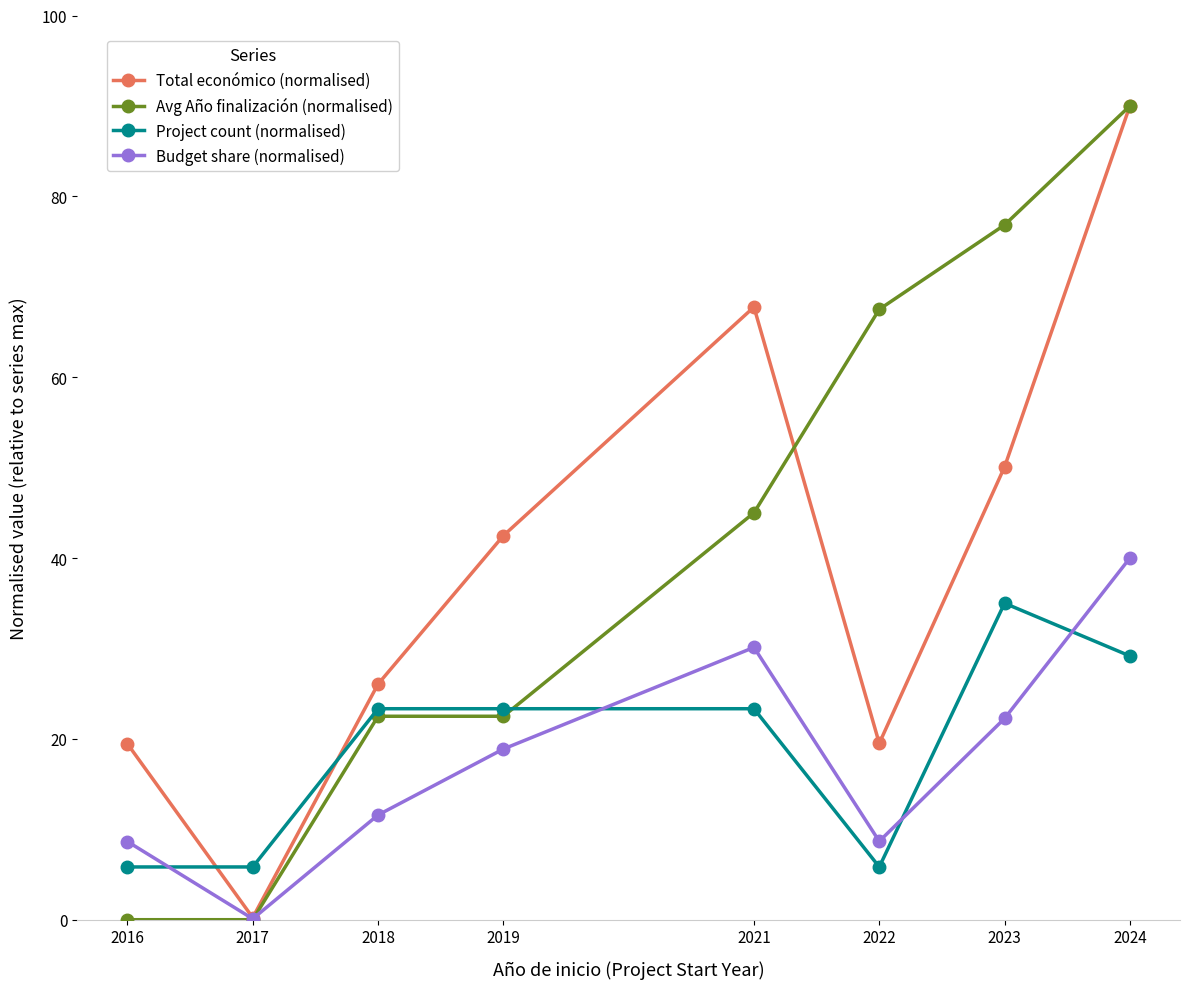

Which series has the largest total across all categories?

Avg Año finalización (normalised)